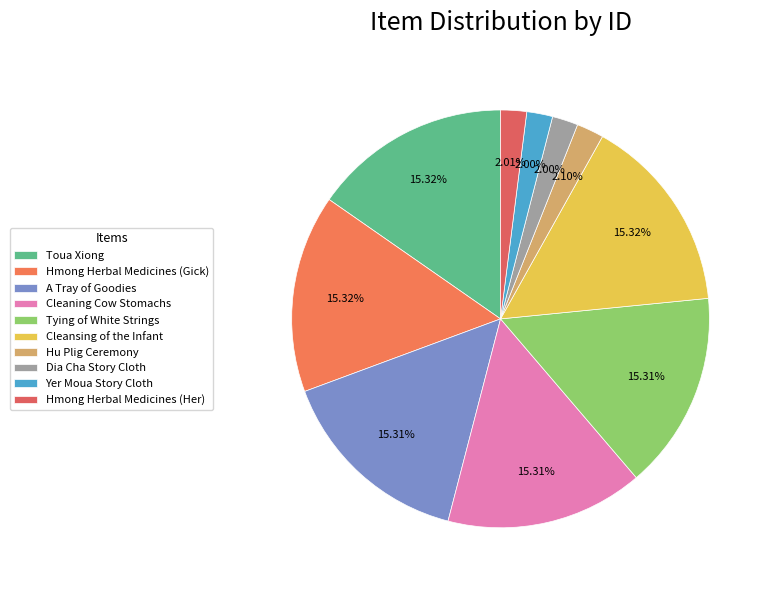

Does any single category account for the majority?

No